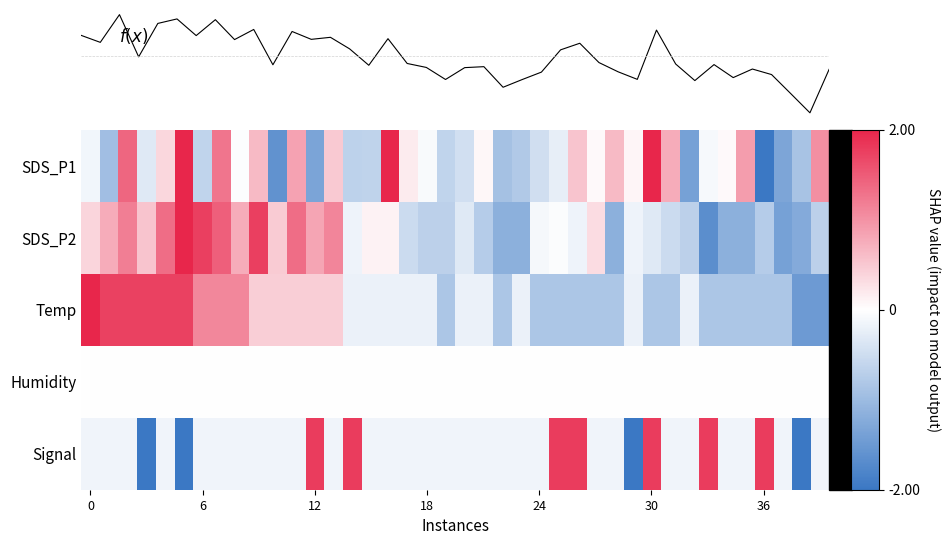

What is the minimum value shown in the chart?

-2.0